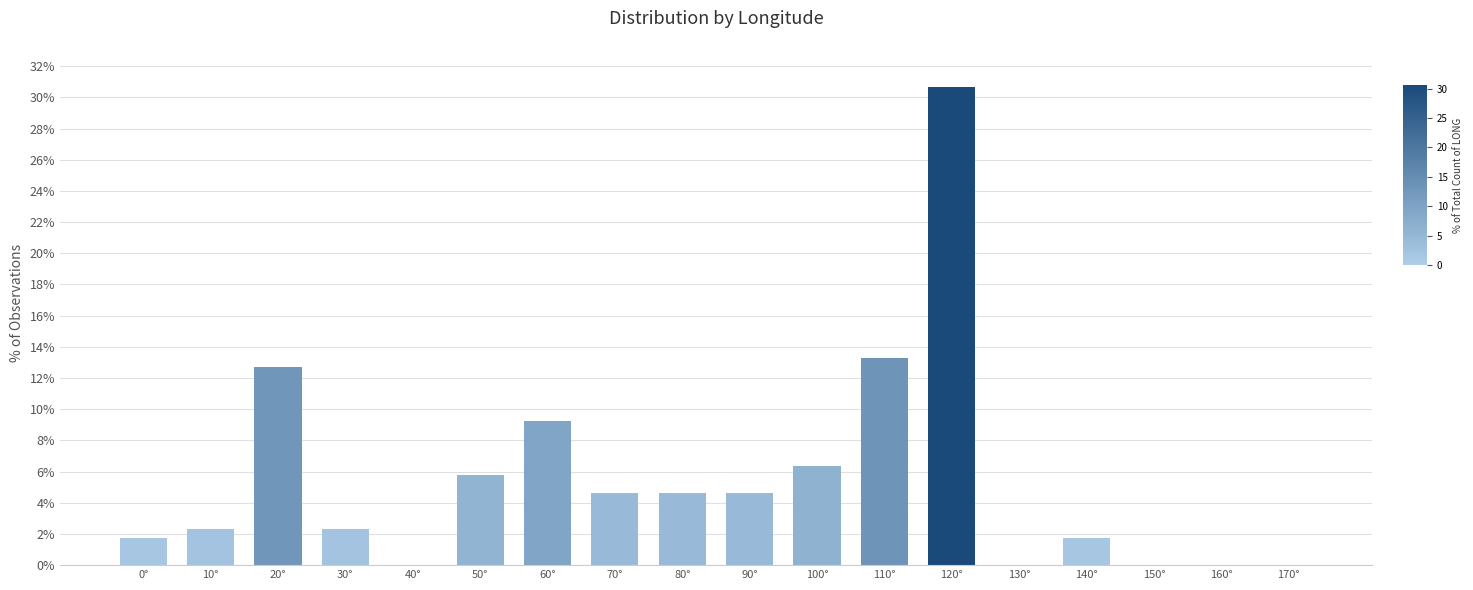

Reading left to right, list all the values displayed in this chart.

0°=1.7	10°=2.3	20°=12.7	30°=2.3	40°=0.0	50°=5.8	60°=9.2	70°=4.6	80°=4.6	90°=4.6	100°=6.4	110°=13.3	120°=30.6	130°=0.0	140°=1.7	150°=0.0	160°=0.0	170°=0.0